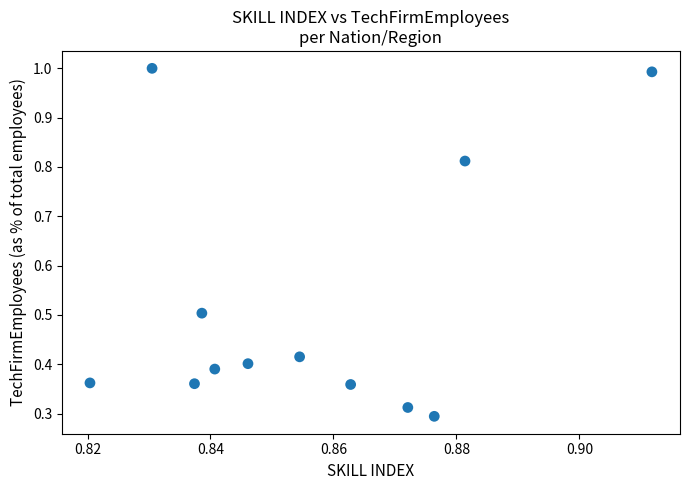

What is the range of Y values (max minus min)?

0.7